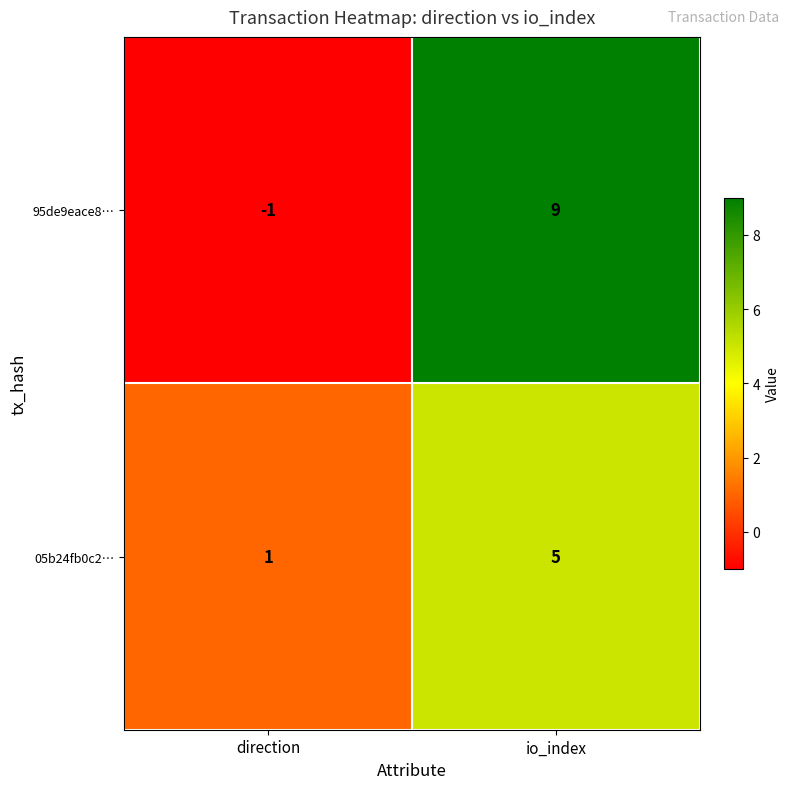

At which label does 95de9eace8… reach its minimum?

direction